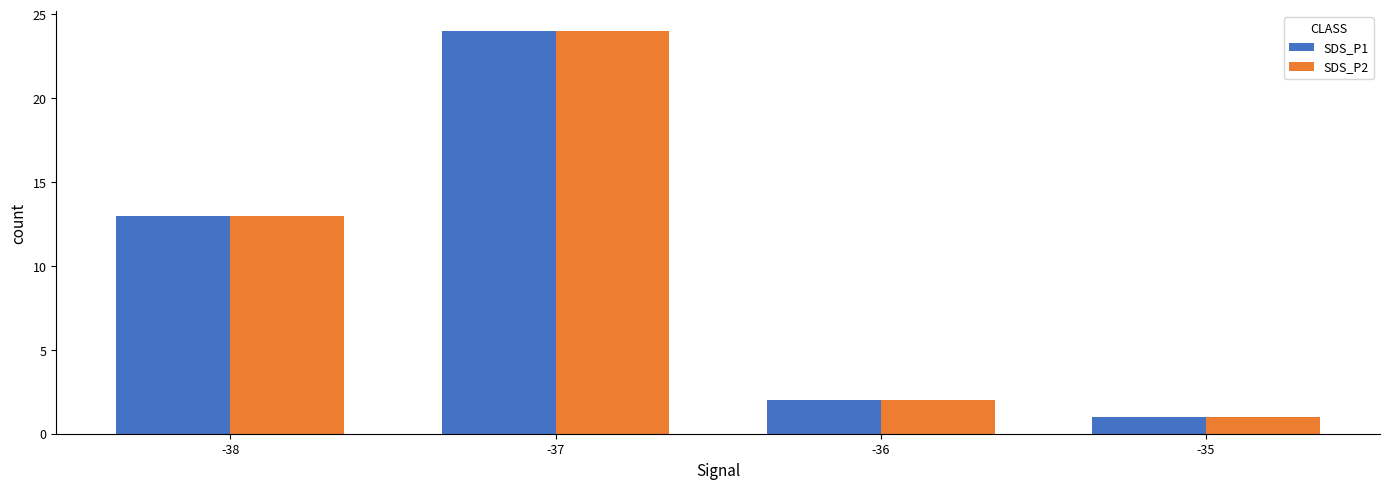

How many bars are there in total?

8